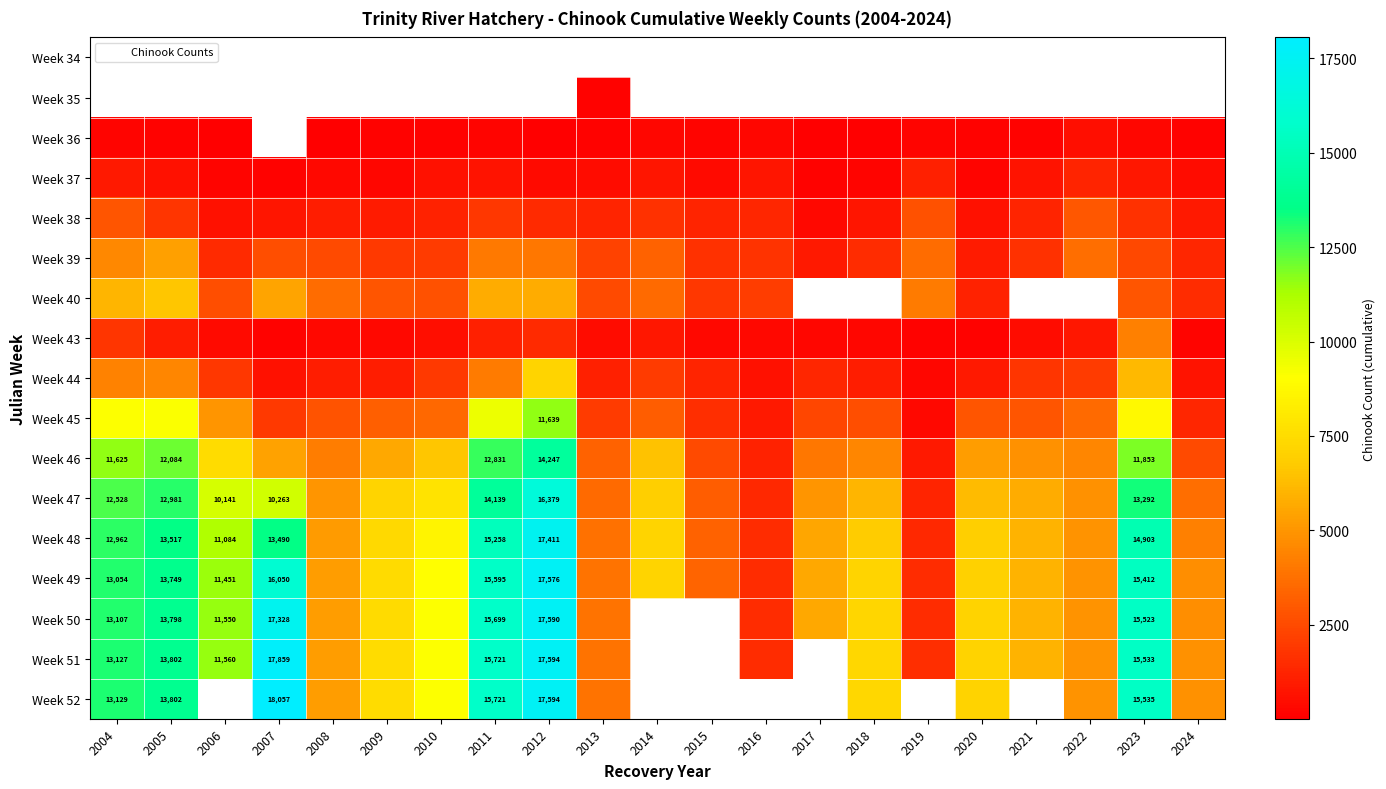

Which series has the largest total across all categories?

Week 49